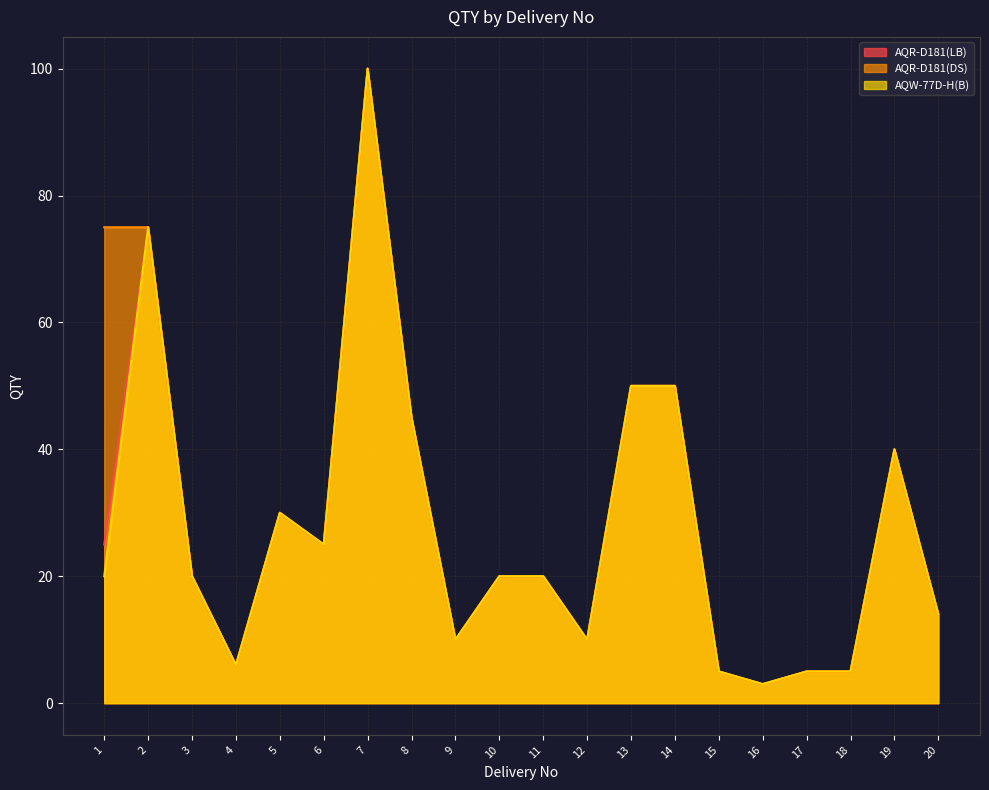

True or false: AQR-D181(DS) and AQR-D181(LB) intersect in this chart.

False